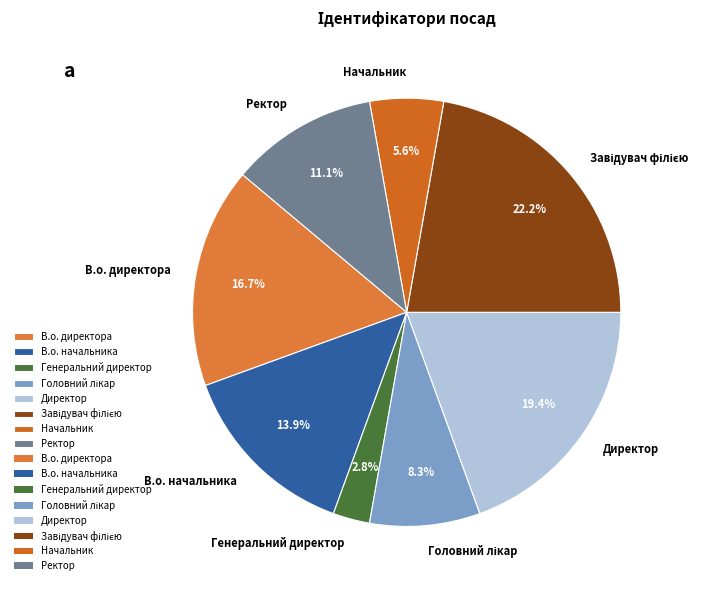

To the nearest percent, what portion does Начальник represent?

6%